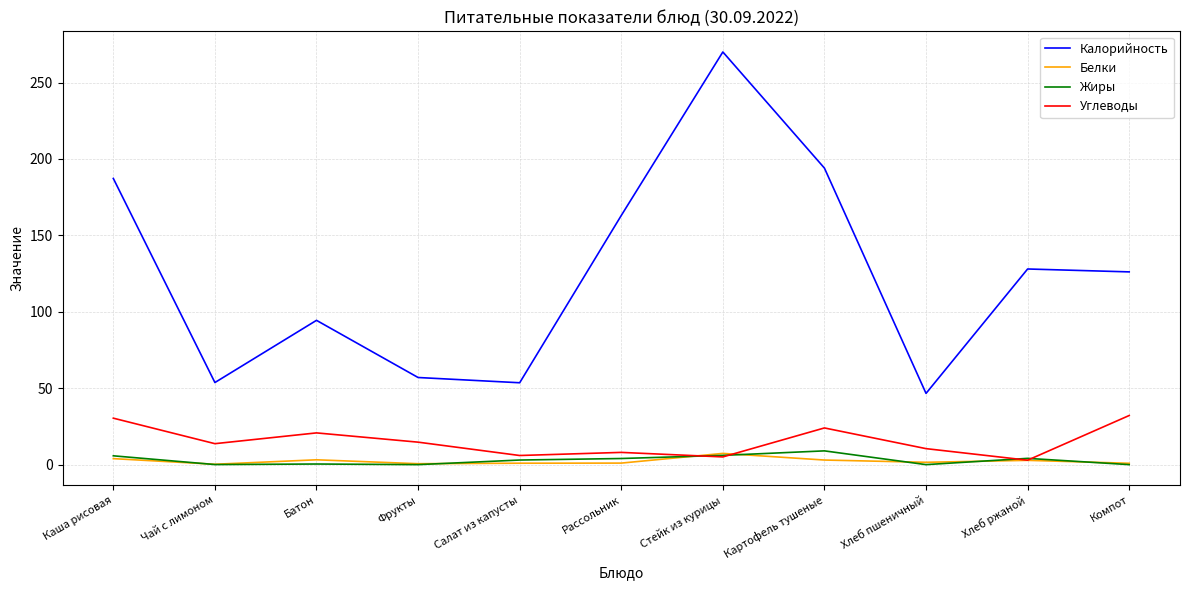

Which series has the largest total across all categories?

Калорийность